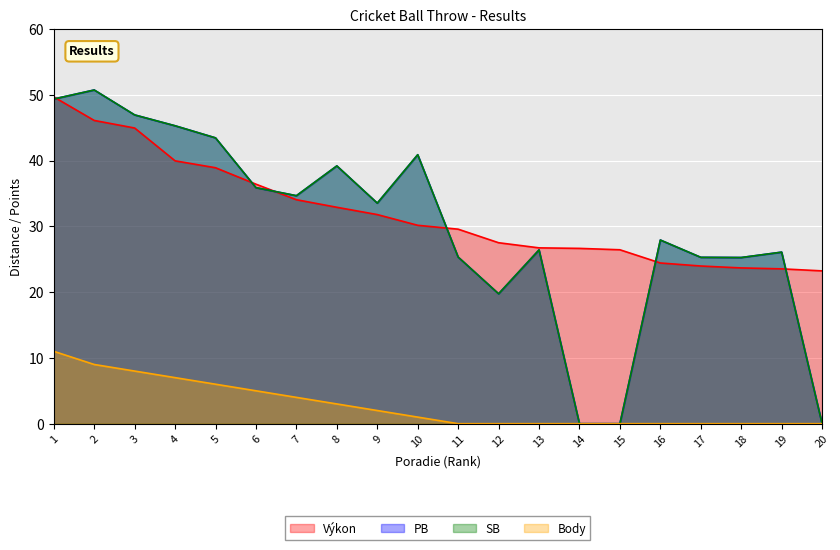

Is the value of Výkon at 19 greater than the value of Body at 7?

Yes